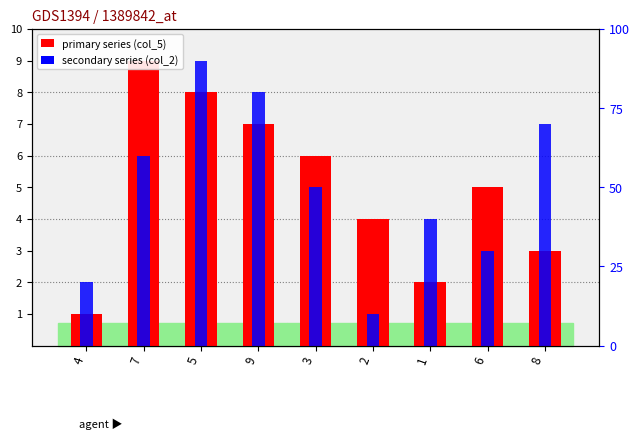

Are the bars grouped side by side (vs. stacked)?

Yes